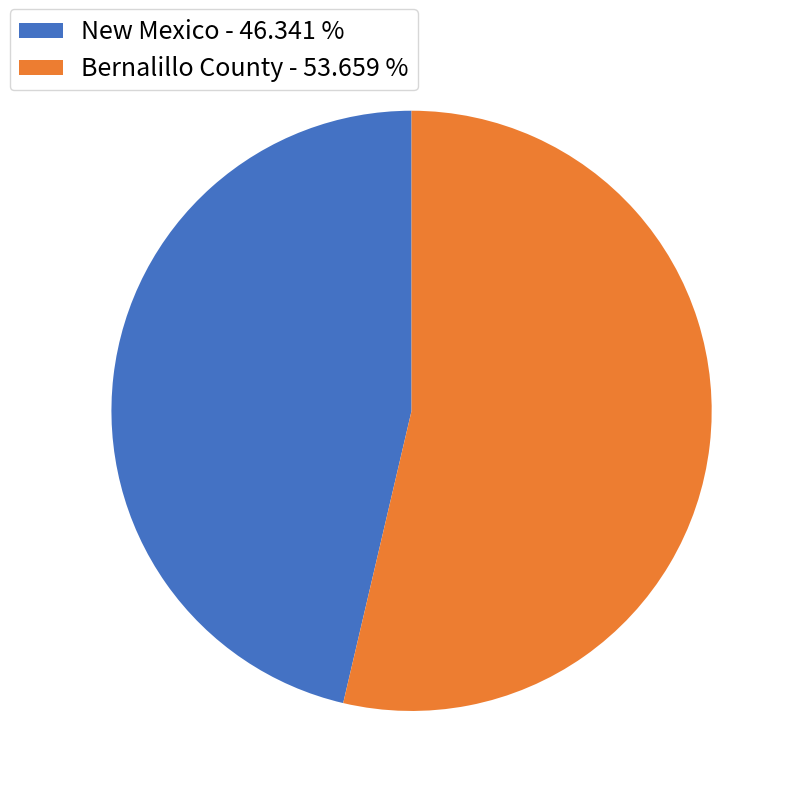

Which slice is the smallest?

New Mexico